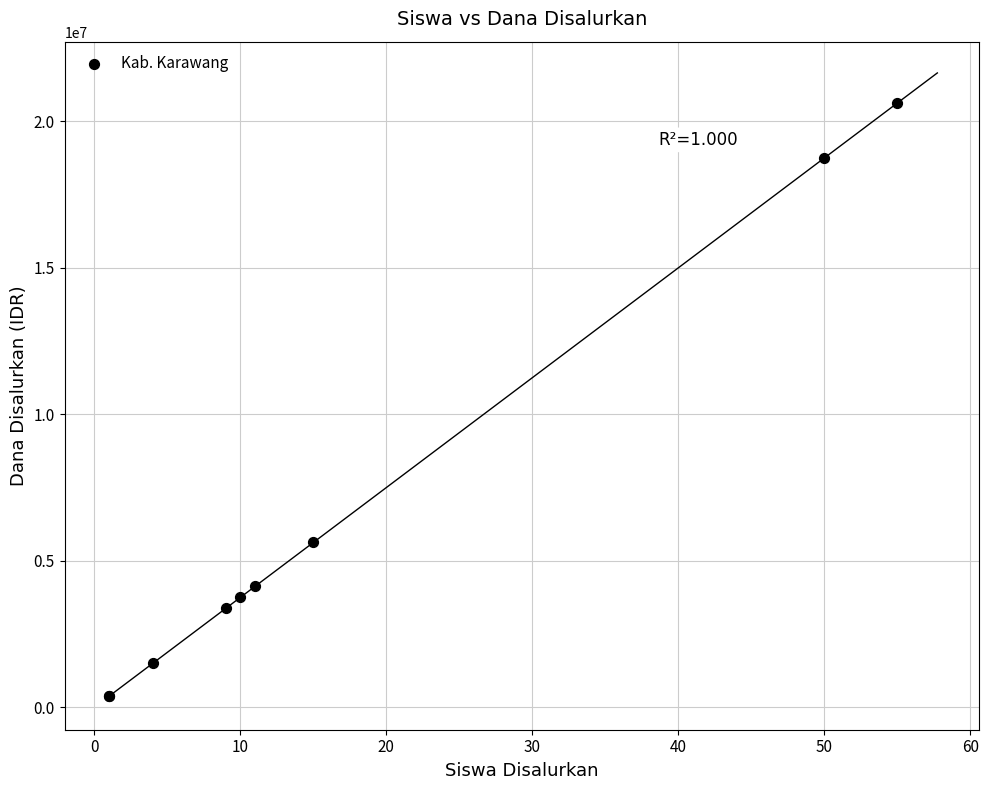

What Y value in the scatter plot is closest to 10500000?

5625000